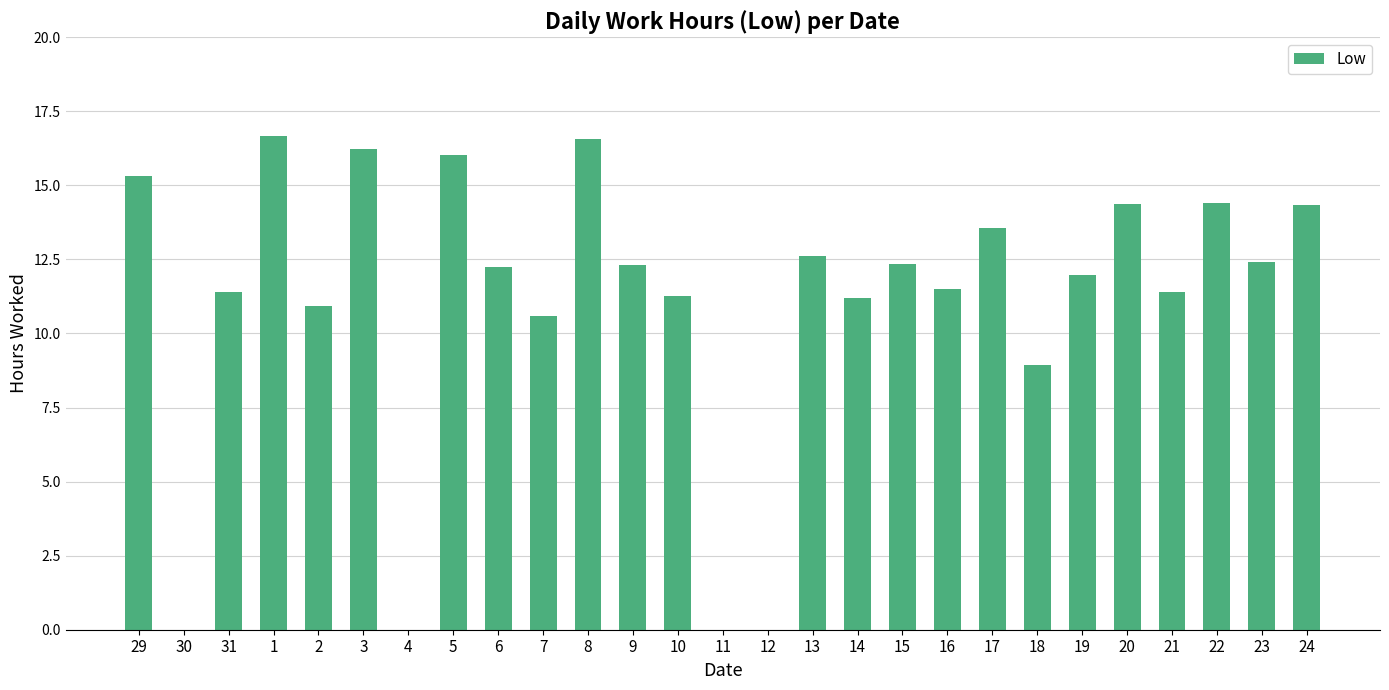

What is the difference between the values at 24 and 29?

1.0